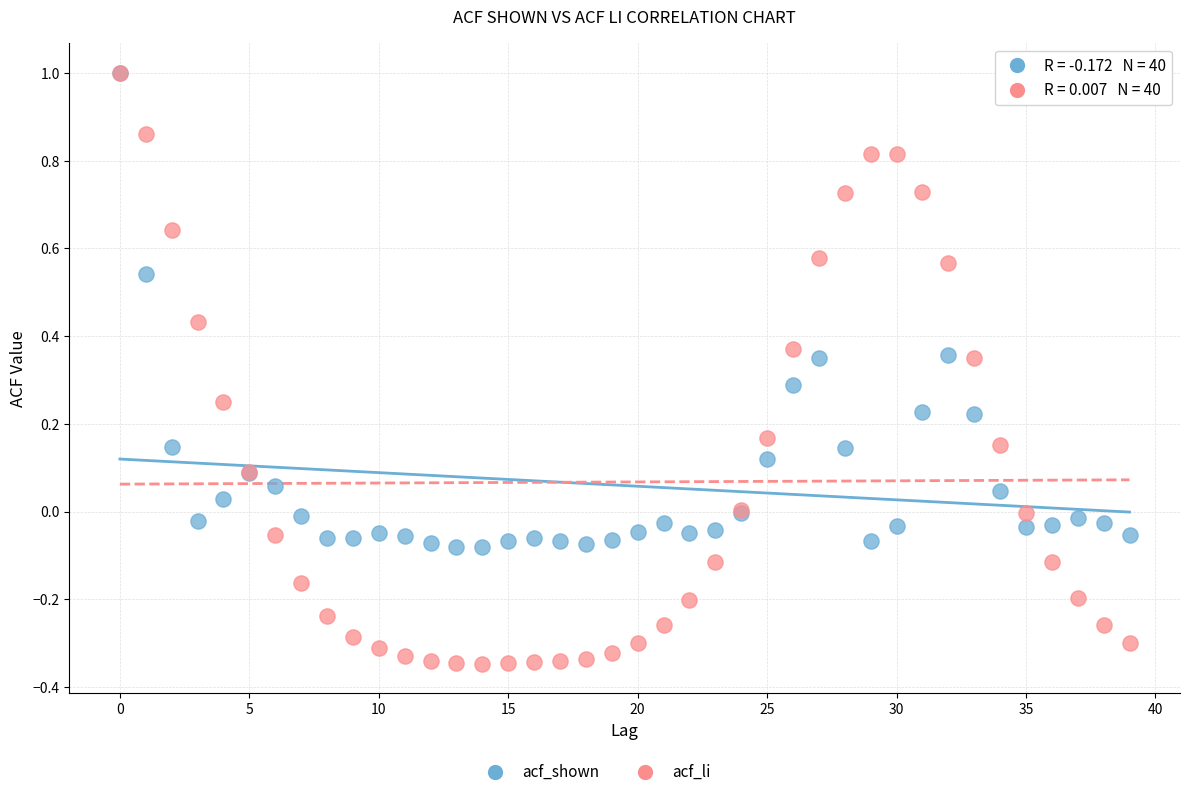

Which series has the largest Y range (max minus min)?

acf_li